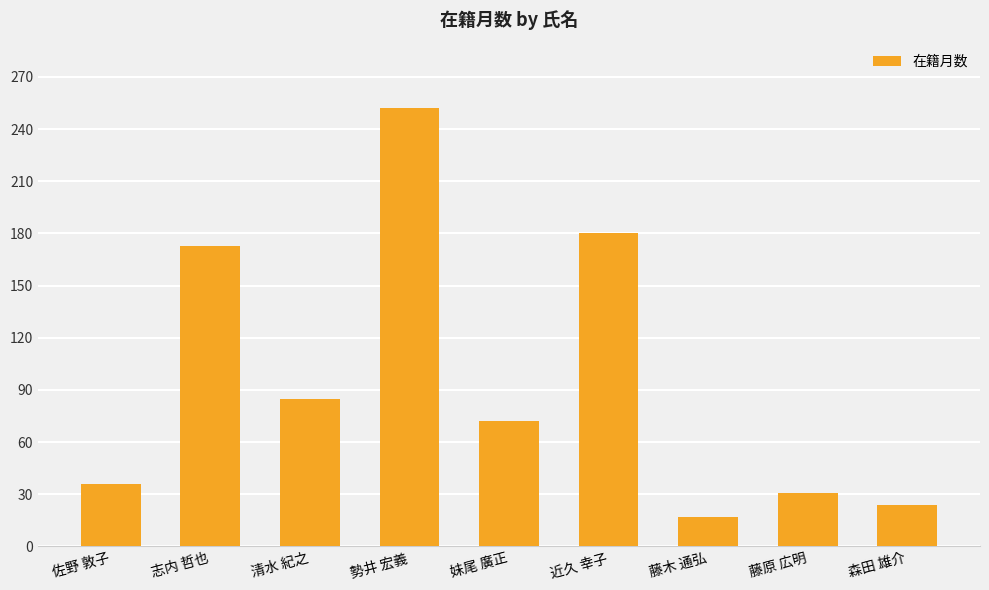

Rank the categories by value from highest to lowest.

勢井 宏義, 近久 幸子, 志内 哲也, 清水 紀之, 妹尾 廣正, 佐野 敦子, 藤原 広明, 森田 雄介, 藤木 通弘